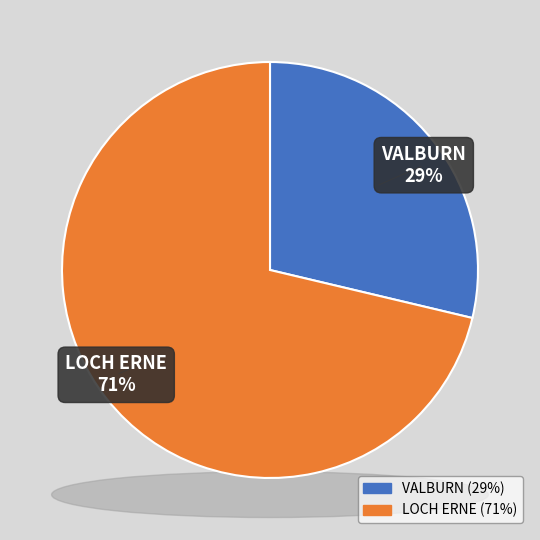

Is there a majority slice in this chart?

Yes